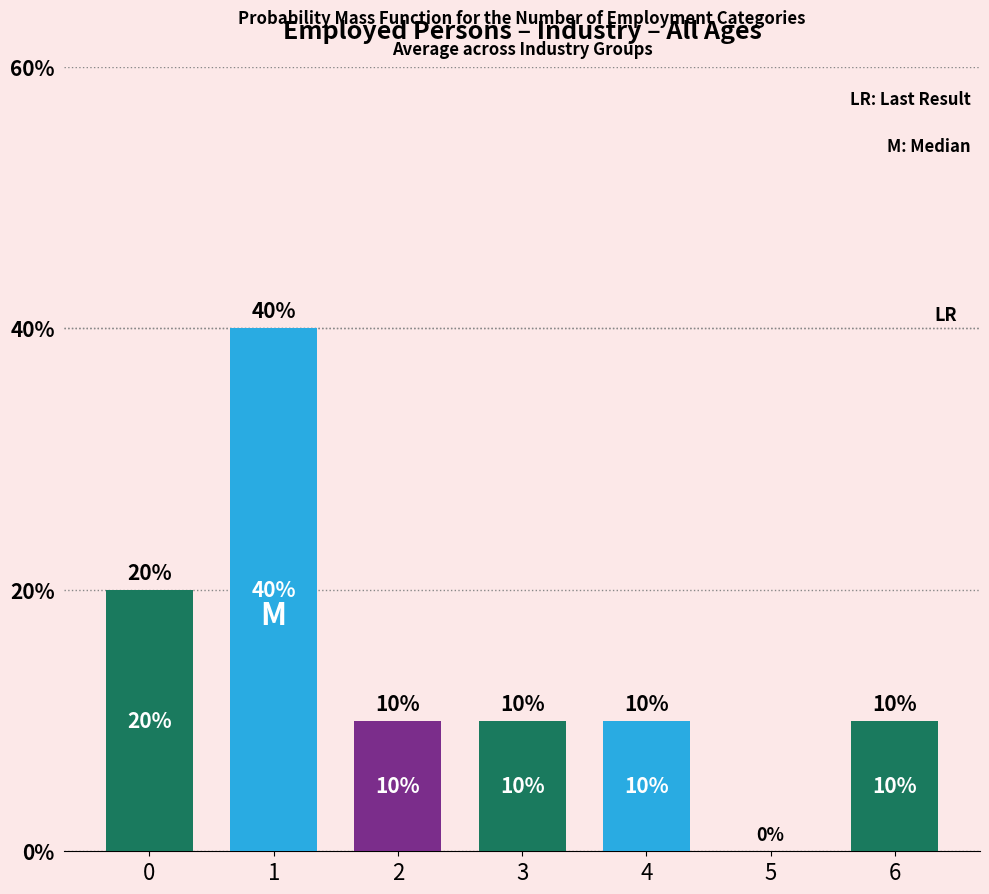

Reading left to right, what are all the values shown in this chart?

0=20	1=40	2=10	3=10	4=10	5=0	6=10